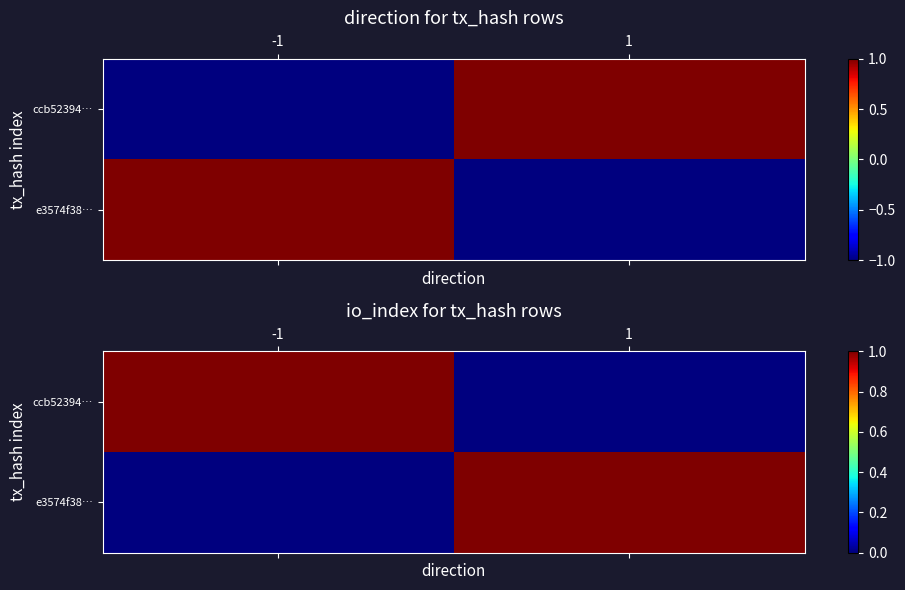

Between 1 and -1, which is larger?

-1